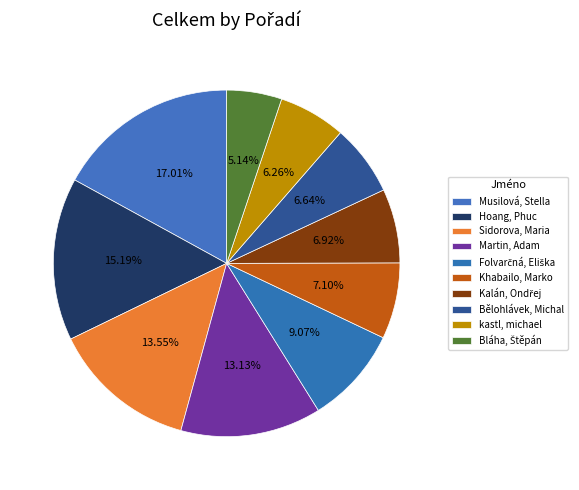

How many slices are in this pie chart?

10